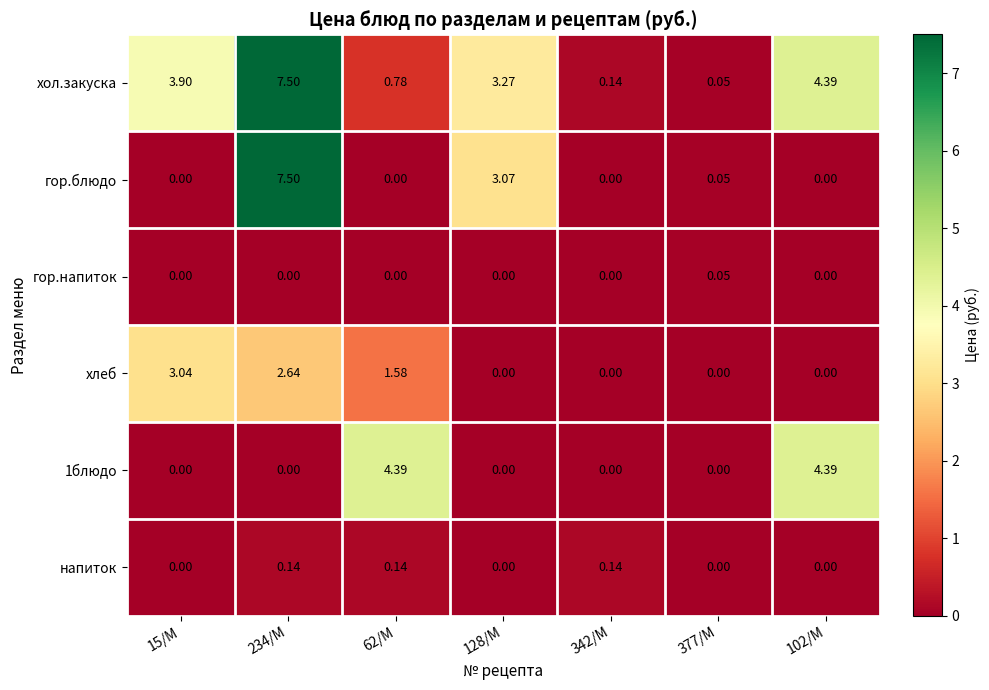

What is the greatest value displayed?

7.5